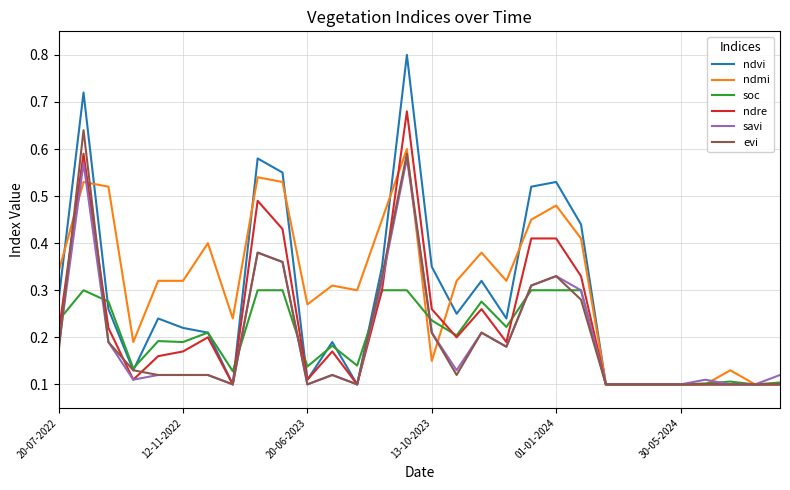

What is the value of the ndmi point at the 30th from the left?

0.1